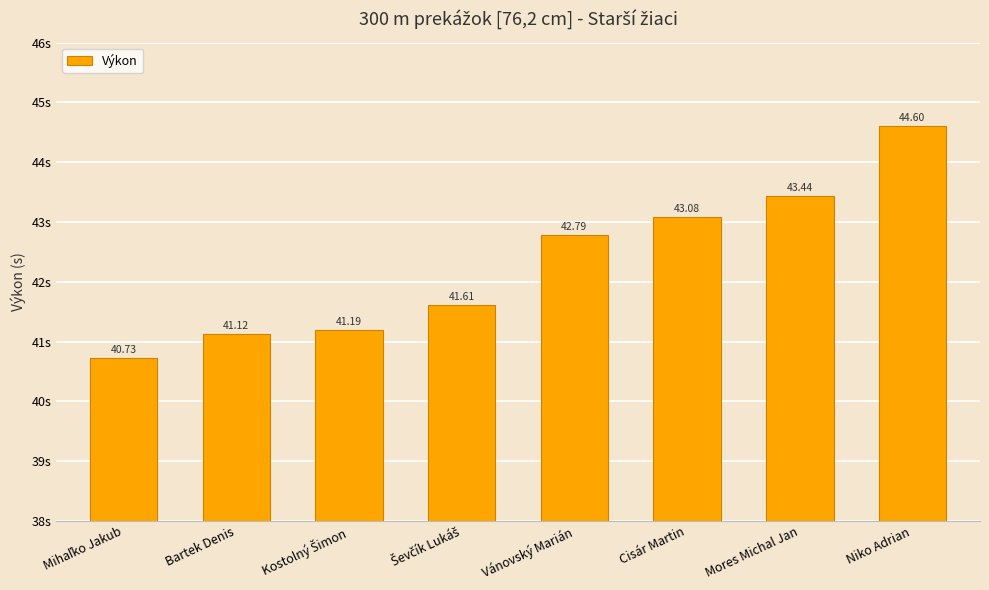

At which category does the chart reach its peak across all series?

Niko Adrian